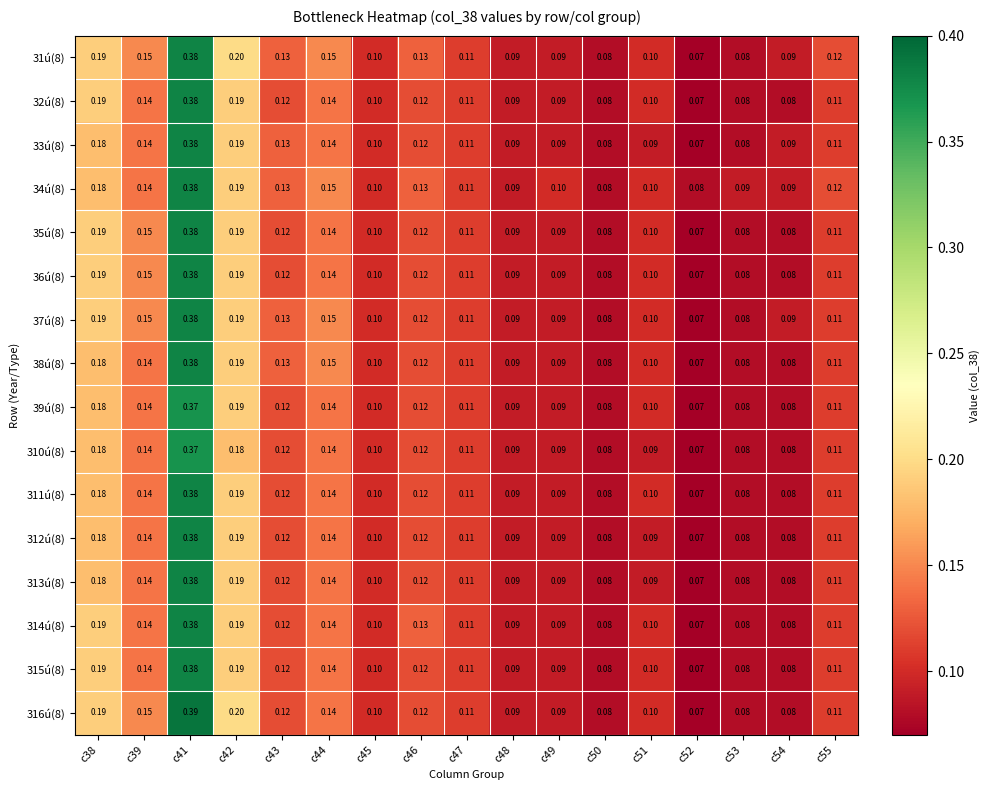

Is the value of 37ú(8) at c52 greater than the value of 34ú(8) at c51?

No